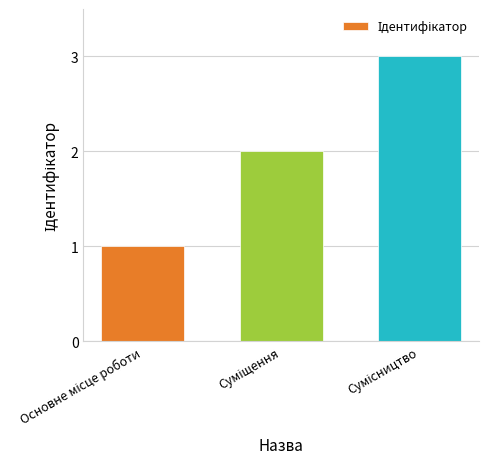

Reading right to left, transcribe all the data shown in this chart.

3	2	1